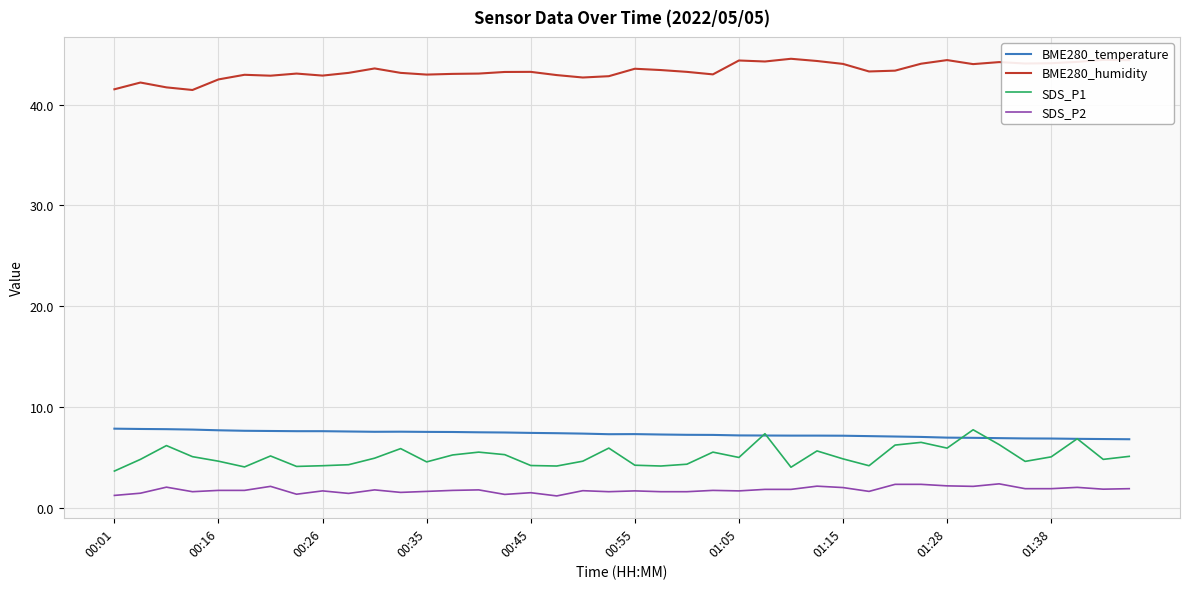

True or false: SDS_P1 and SDS_P2 cross at least once.

False